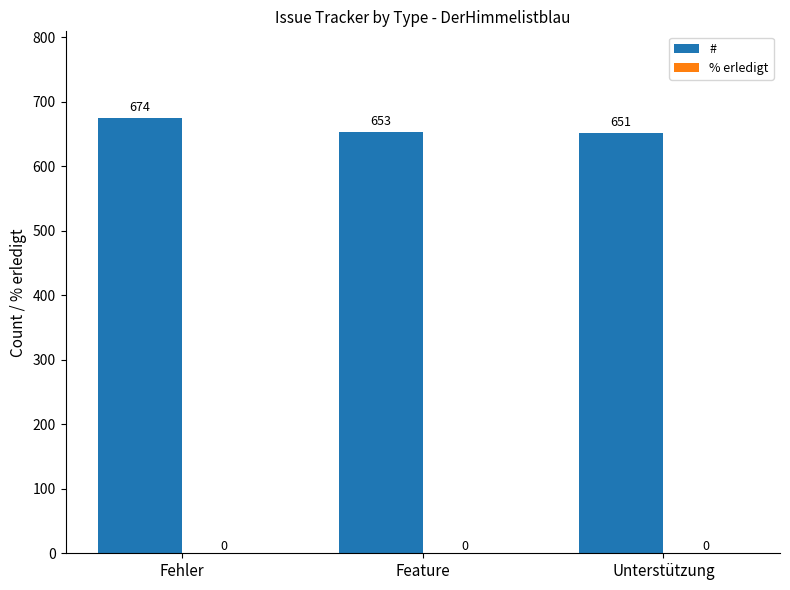

Is it true that the value at Unterstützung is 160?

False